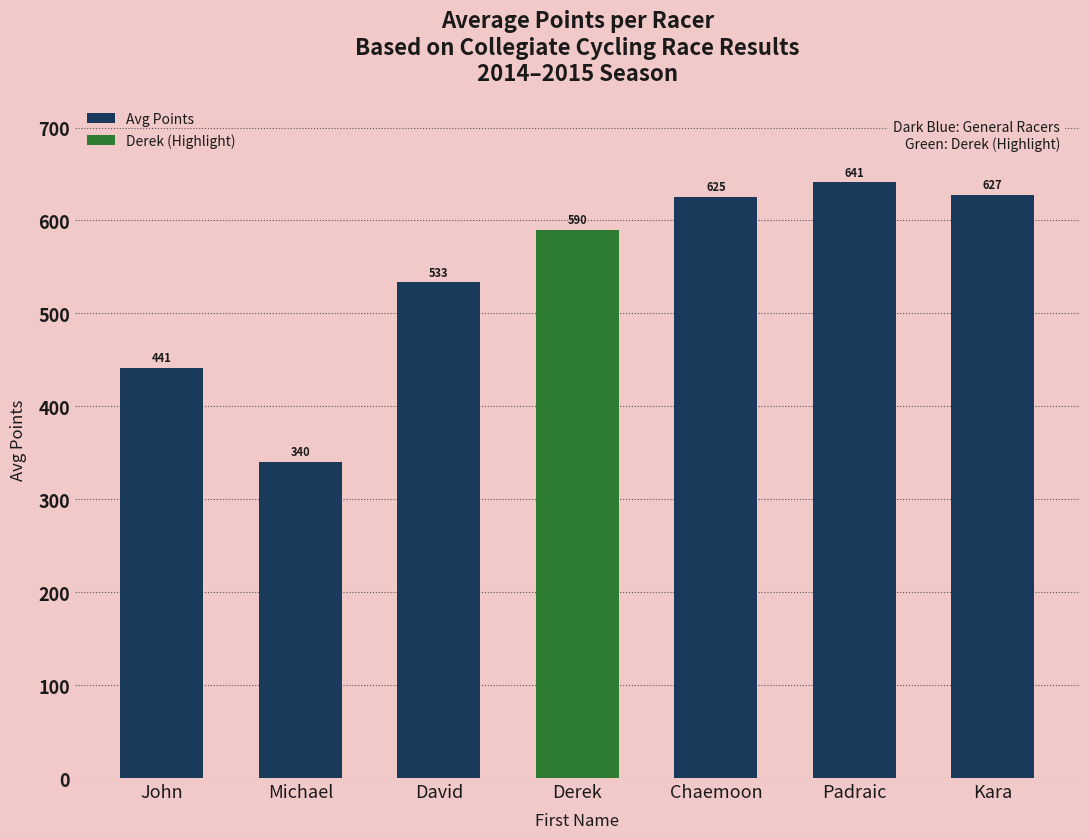

The chart shows a value of 904.3 at Derek. True or false?

False